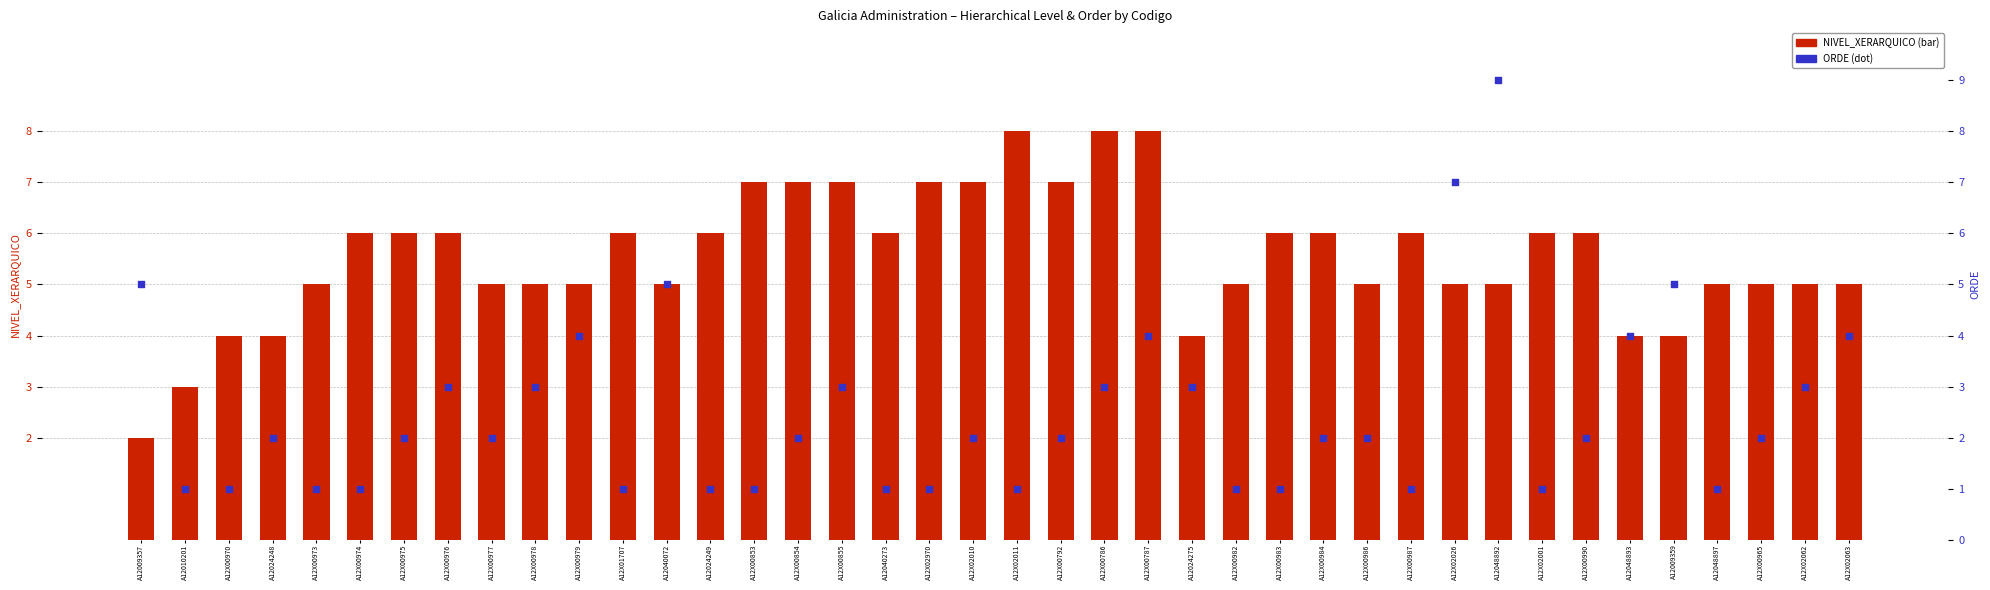

What are all the series names shown in the legend?

NIVEL_XERARQUICO, ORDE